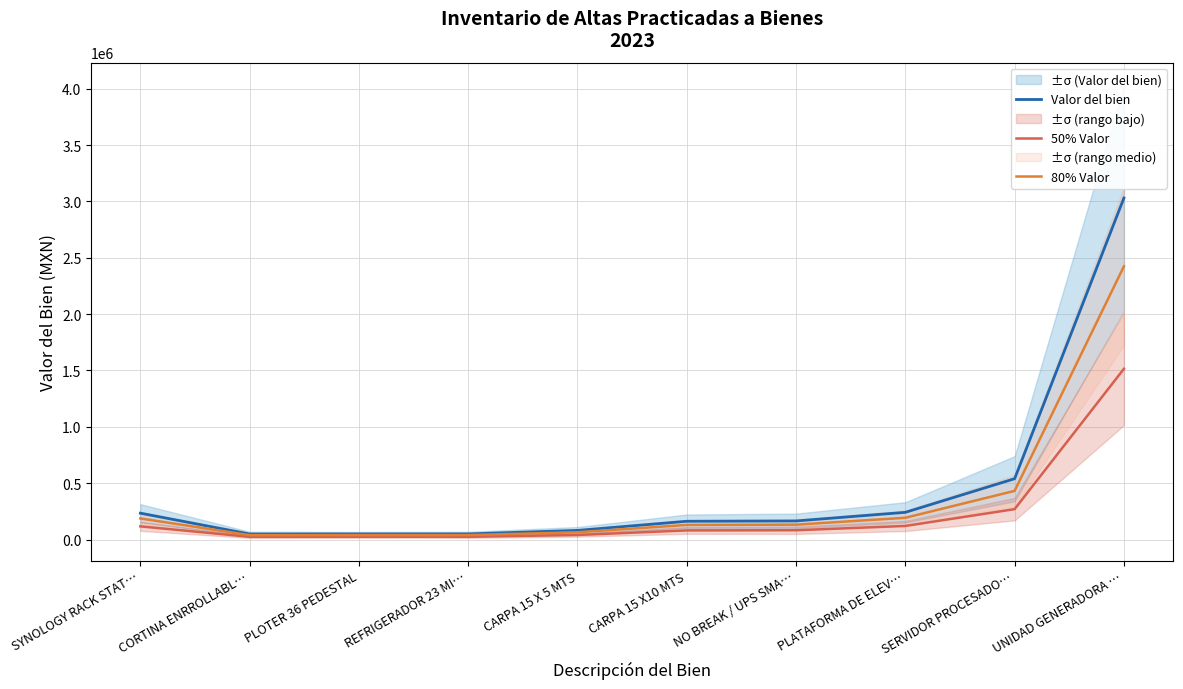

True or false: Valor del bien and 50% Valor cross at least once.

False